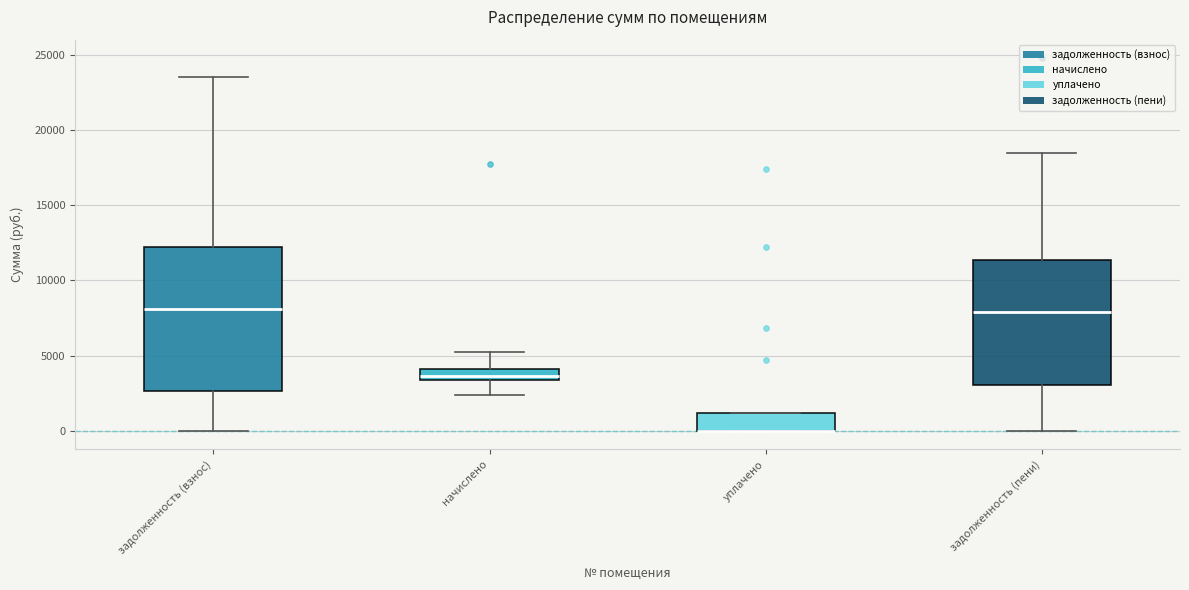

Which box is the tallest, from its lower edge to its upper edge?

задолженность (взнос)